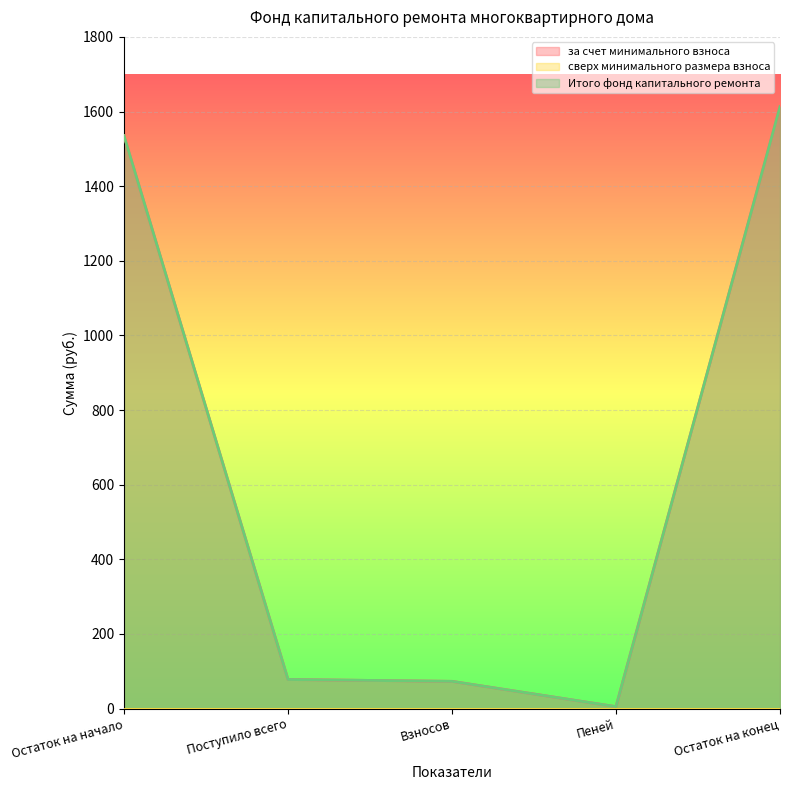

Is the value of за счет минимального взноса at Поступило всего greater than the value of Итого фонд капитального ремонта at Остаток на начало?

No